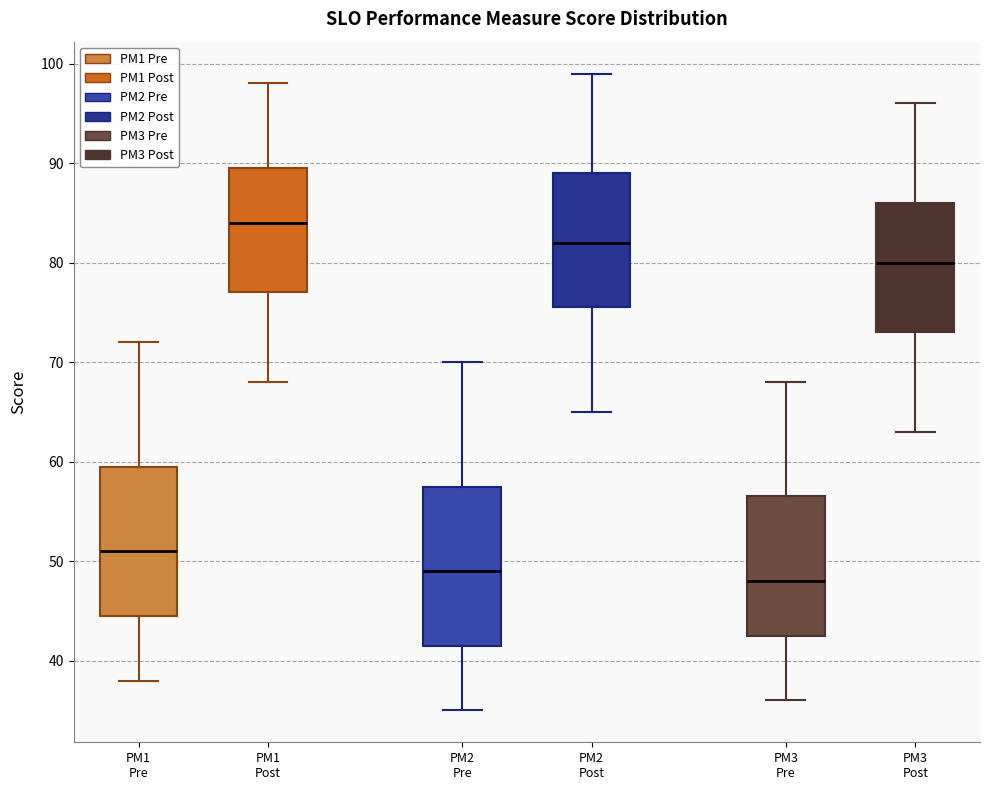

Which box's median line is the lowest?

PM3 Pre